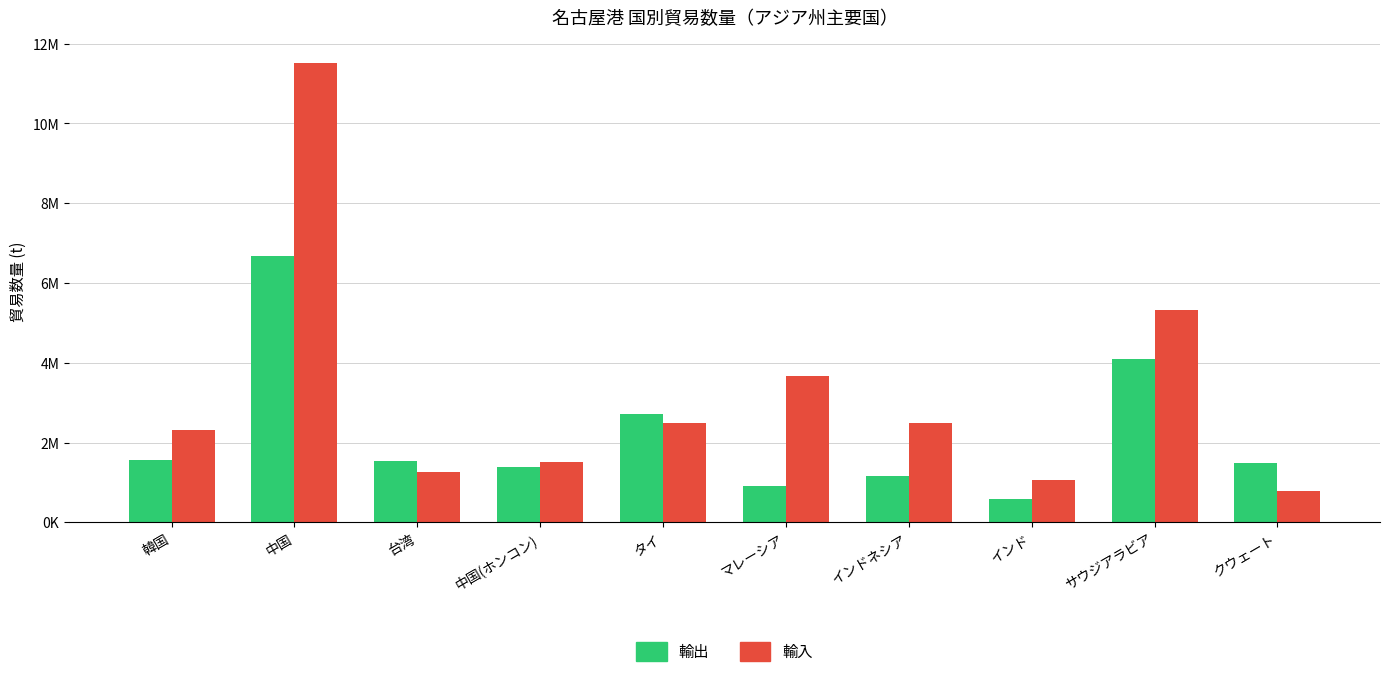

Are the bars grouped side by side (vs. stacked)?

Yes